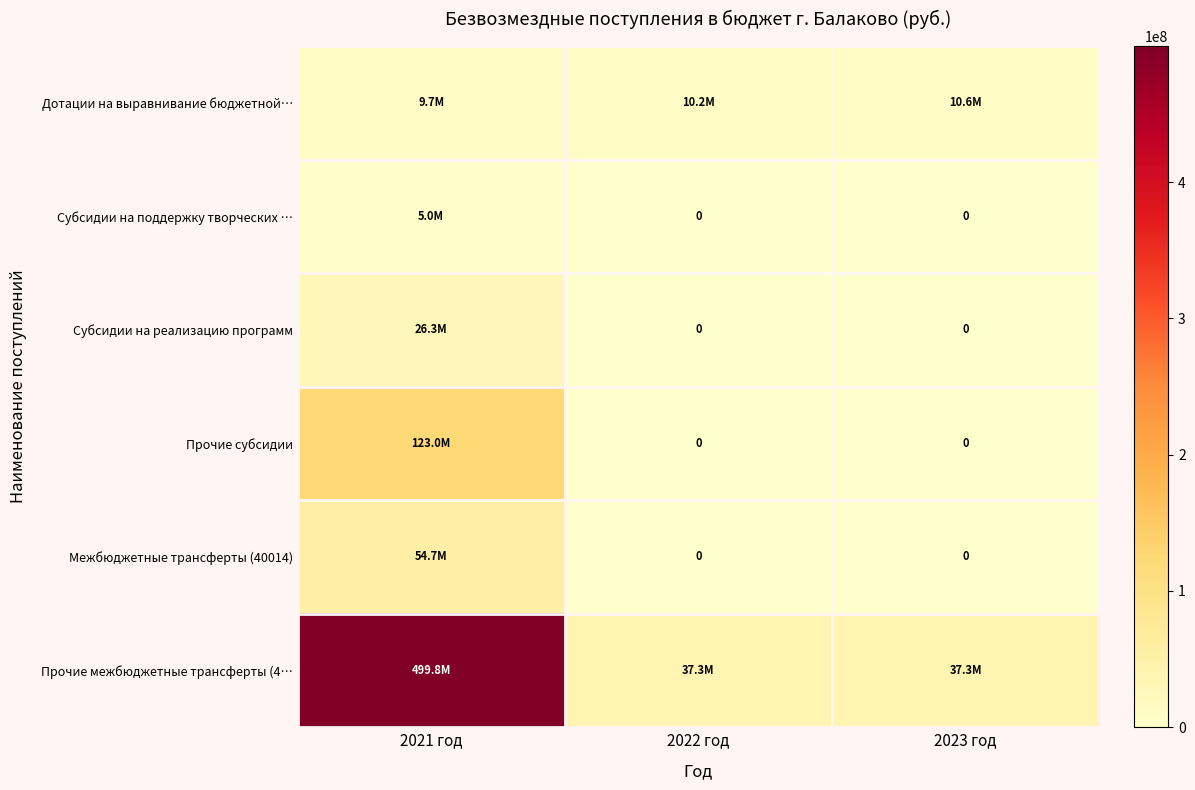

Where is Межбюджетные трансферты (40014) nearest to the value 27331658?

2022 год